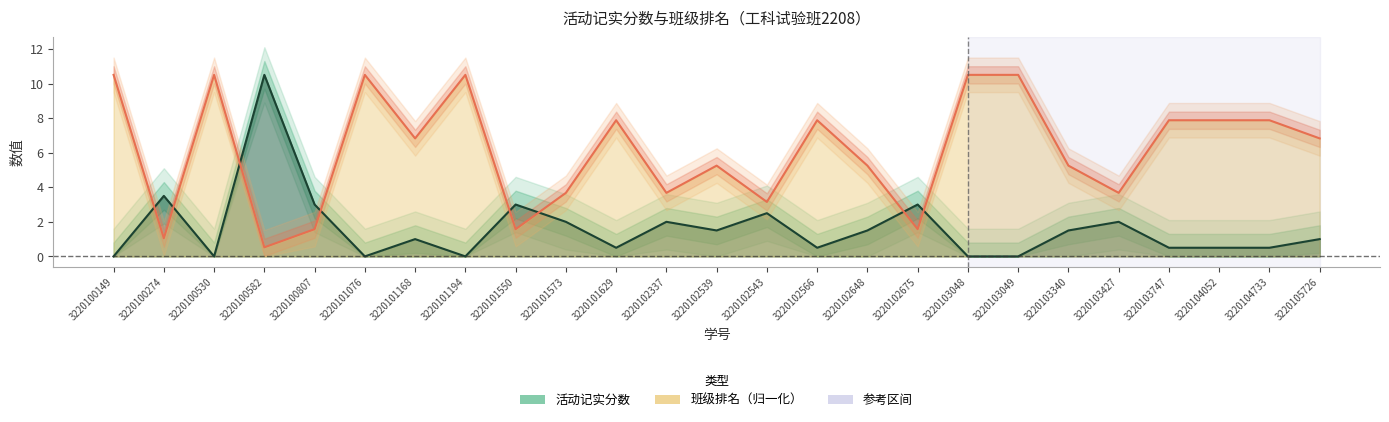

The 班级排名 series shows 5.1 at 3220103747. True or false?

False